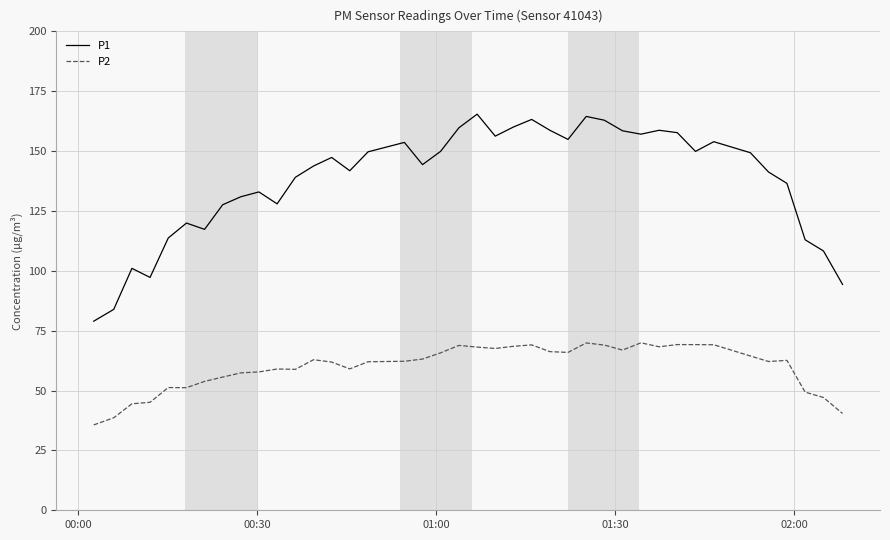

Which series has the largest total across all categories?

P1